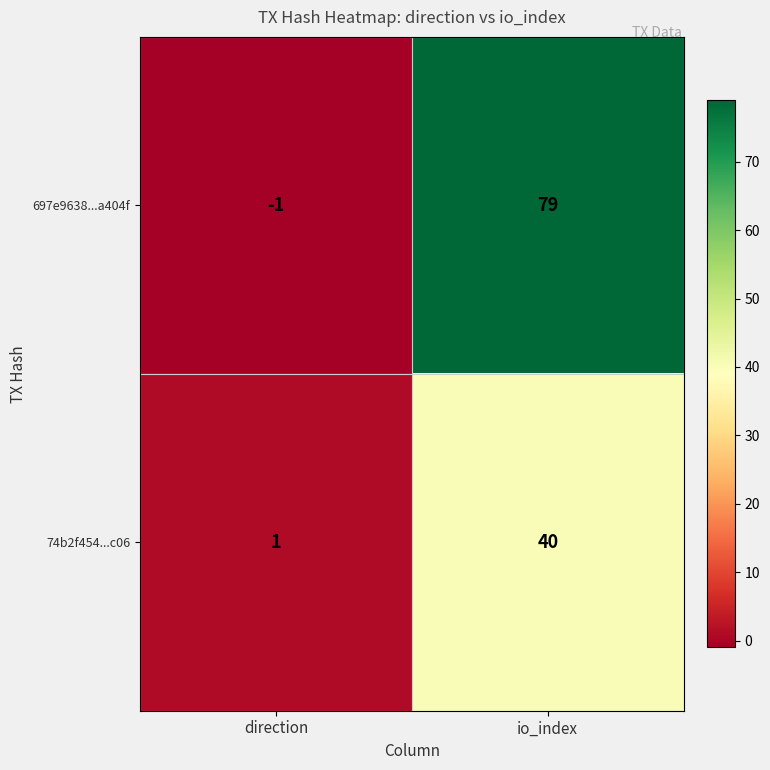

The value of 697e9638...a404f at direction is 0. True or false?

False